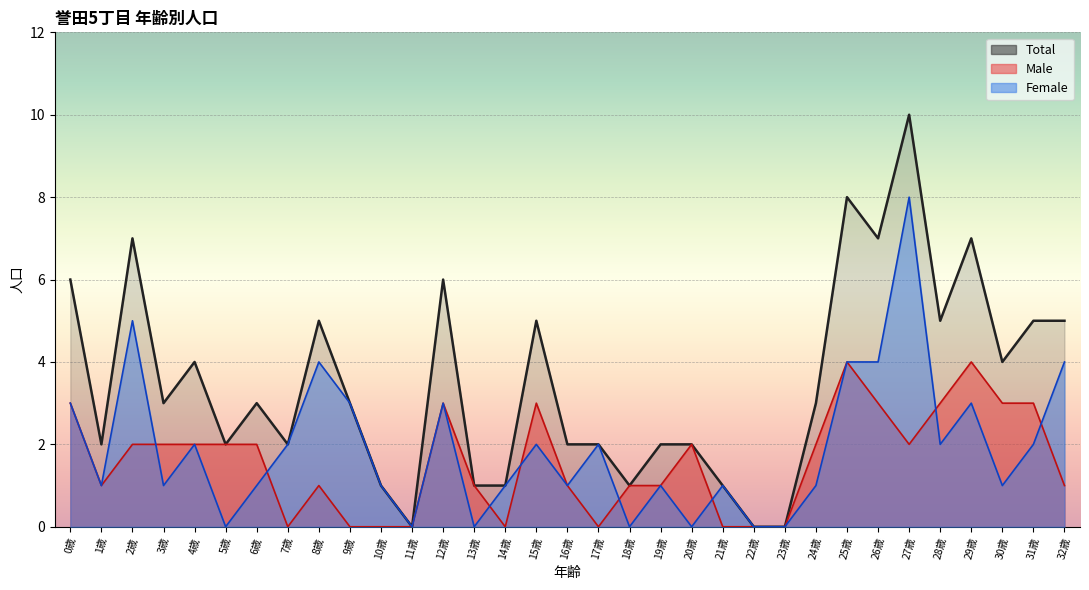

Rank the series by their maximum value, from highest to lowest.

Total, Female, Male